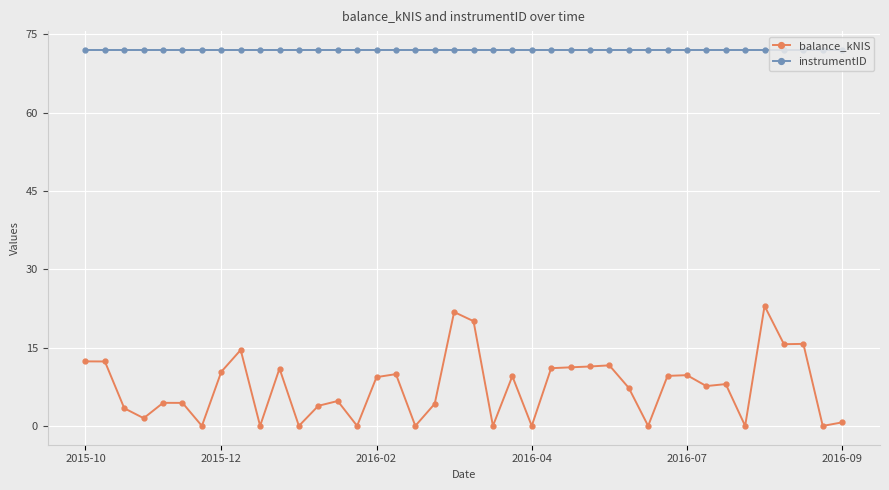

How many values in the balance_kNIS series exceed 8?

20